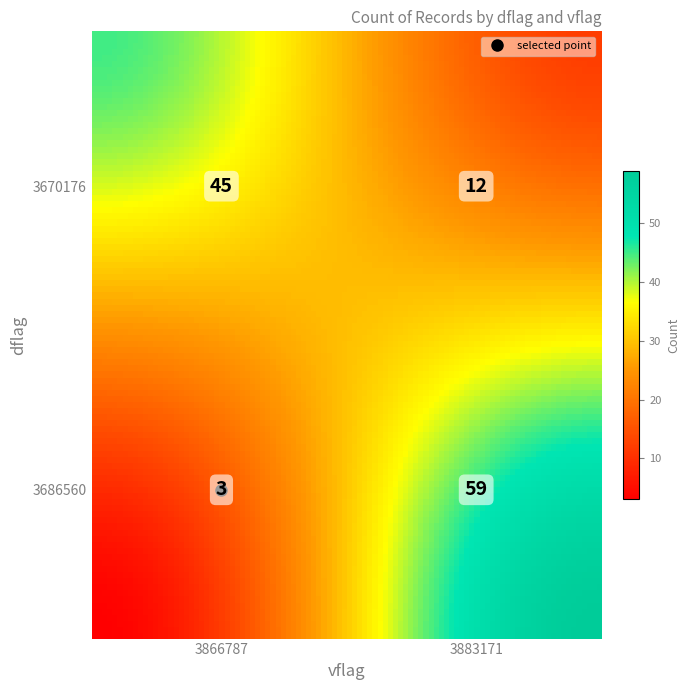

What is the difference between the maximum and minimum values?

56